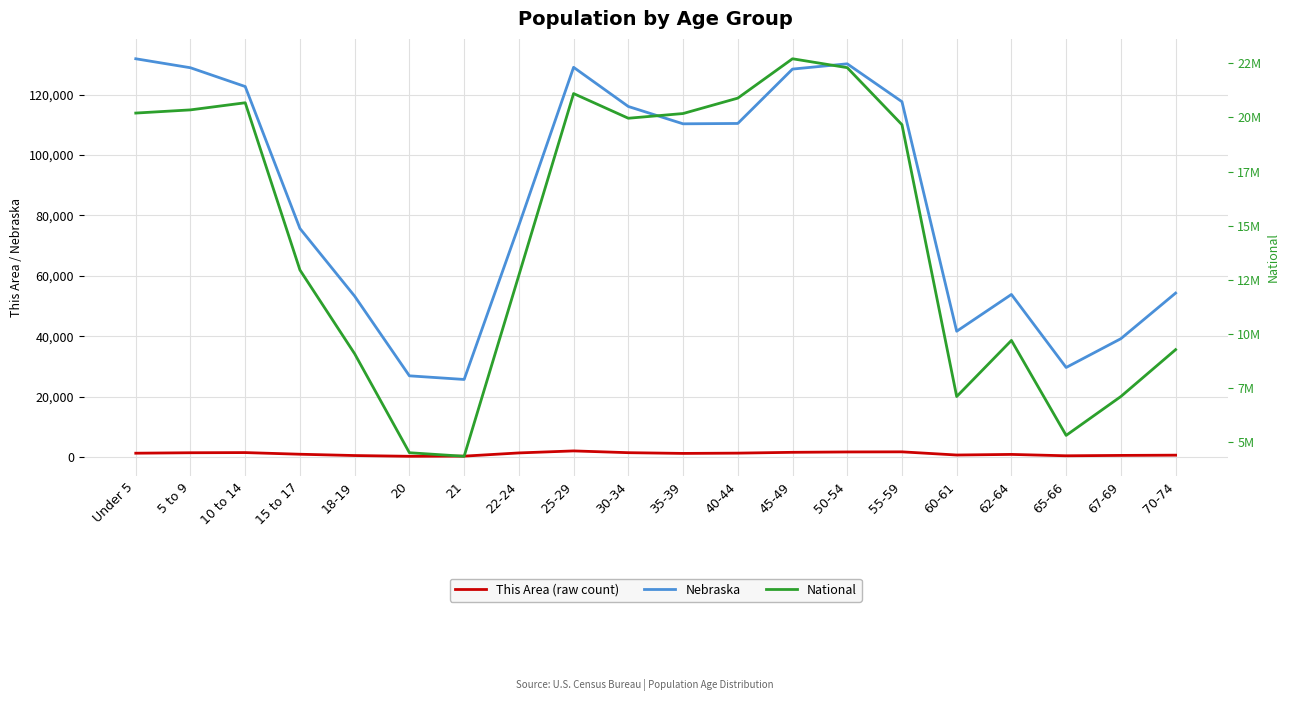

How many values in the Nebraska series exceed 110361?

9